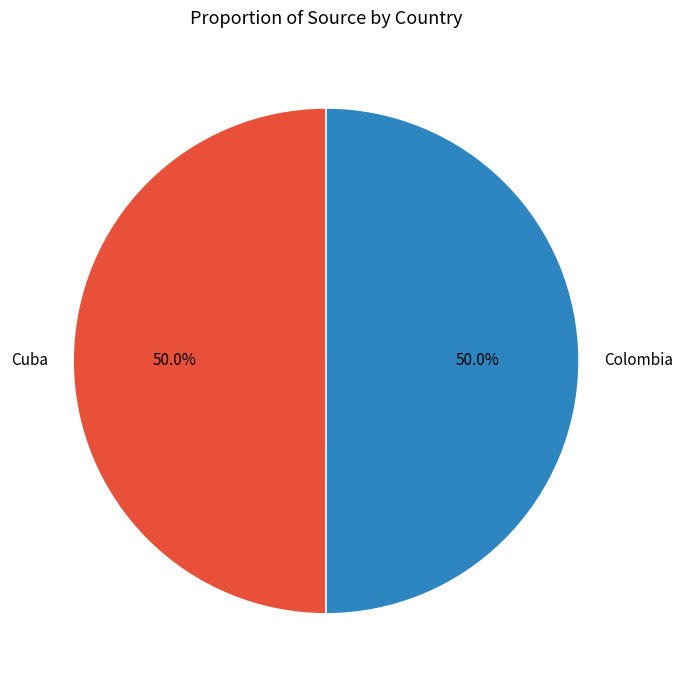

Combined, what portion of the pie is Colombia and Cuba?

100.0%